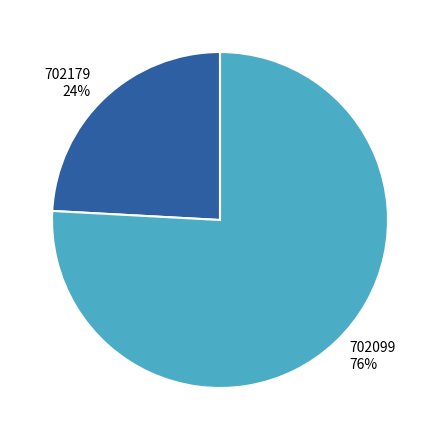

Rank the categories by value from highest to lowest.

702099, 702179